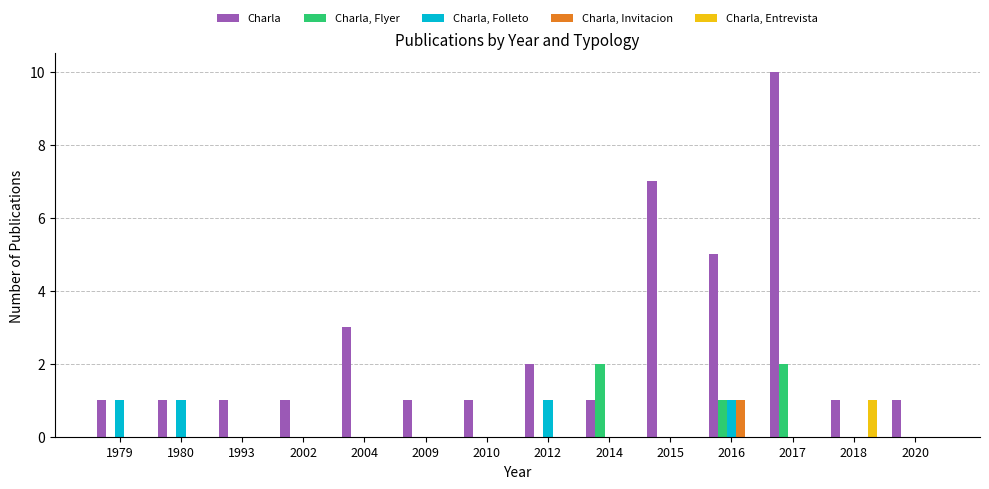

Is it true that Charla equals 1 at 2014?

True